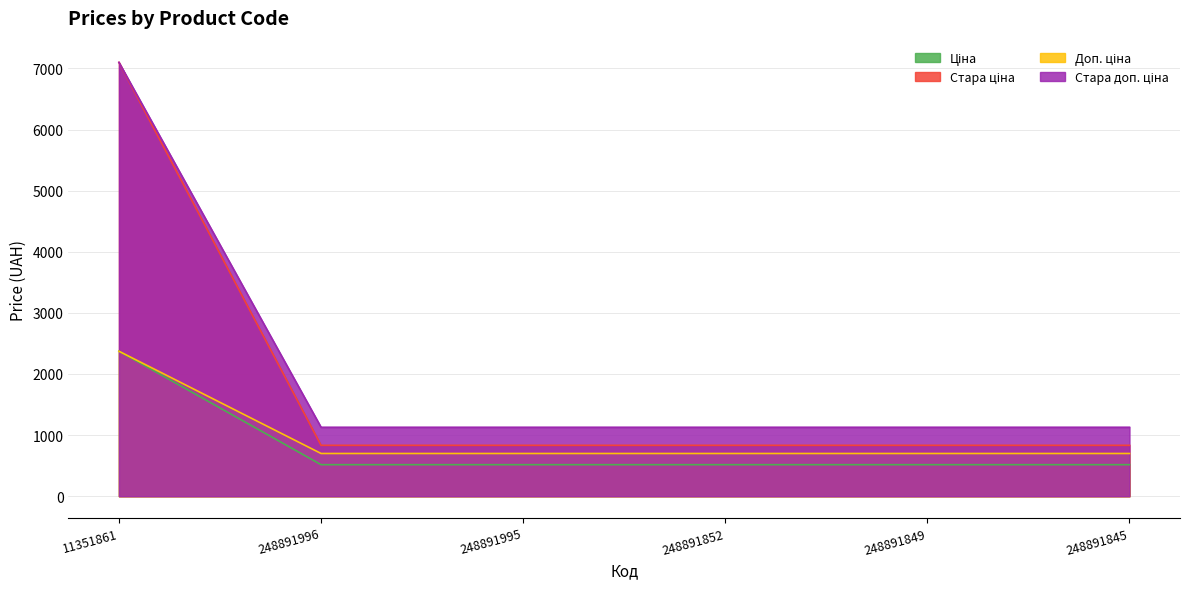

Does the chart have visible grid lines?

Yes